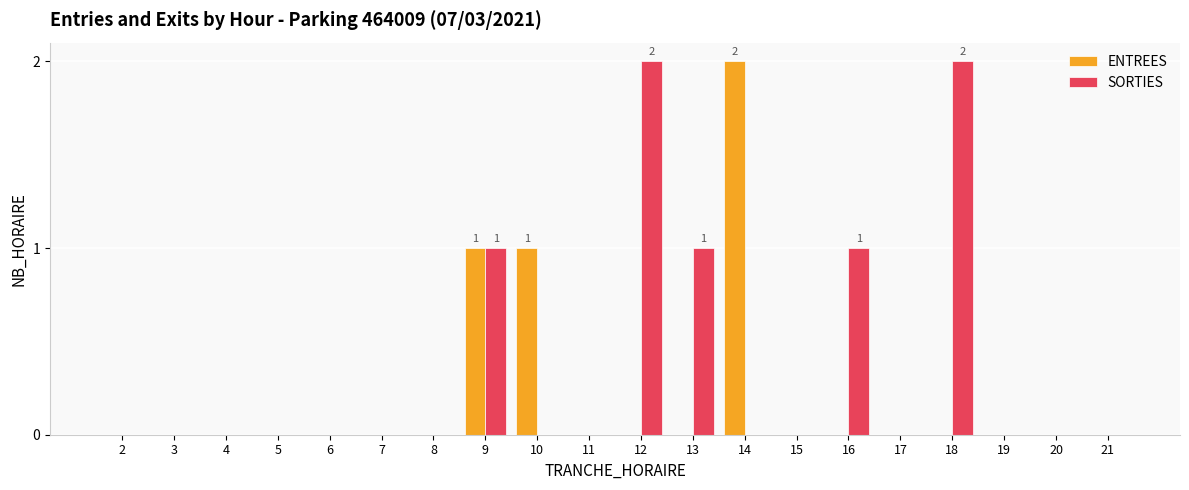

Reading left to right, list all the values displayed in this chart.

ENTREES: 2=0	3=0	4=0	5=0	6=0	7=0	8=0	9=1	10=1	11=0	12=0	13=0	14=2	15=0	16=0	17=0	18=0	19=0	20=0	21=0
SORTIES: 2=0	3=0	4=0	5=0	6=0	7=0	8=0	9=1	10=0	11=0	12=2	13=1	14=0	15=0	16=1	17=0	18=2	19=0	20=0	21=0